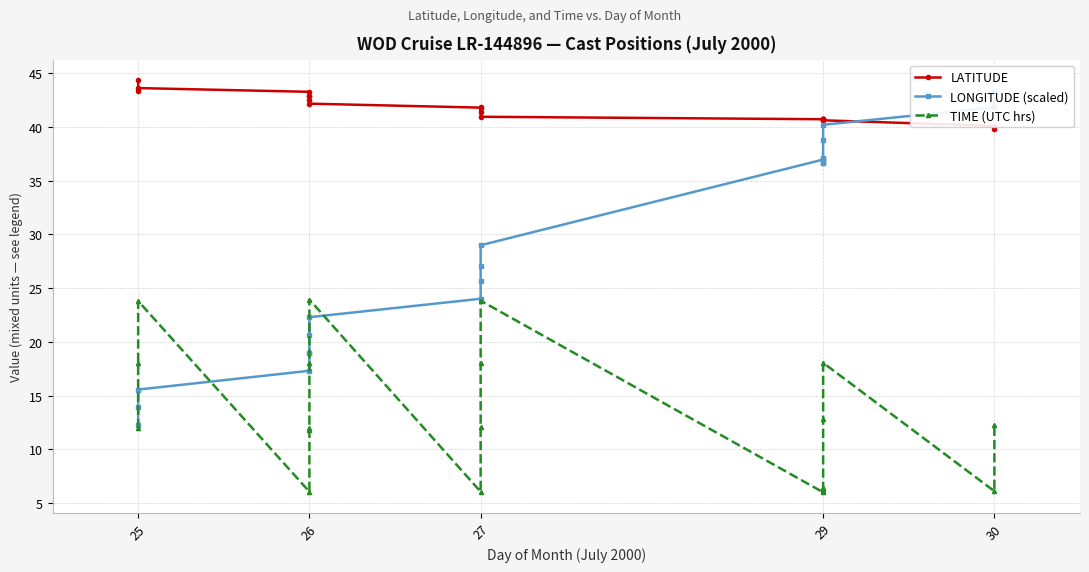

How many intersections are there between TIME (UTC hrs) and LONGITUDE (scaled)?

4